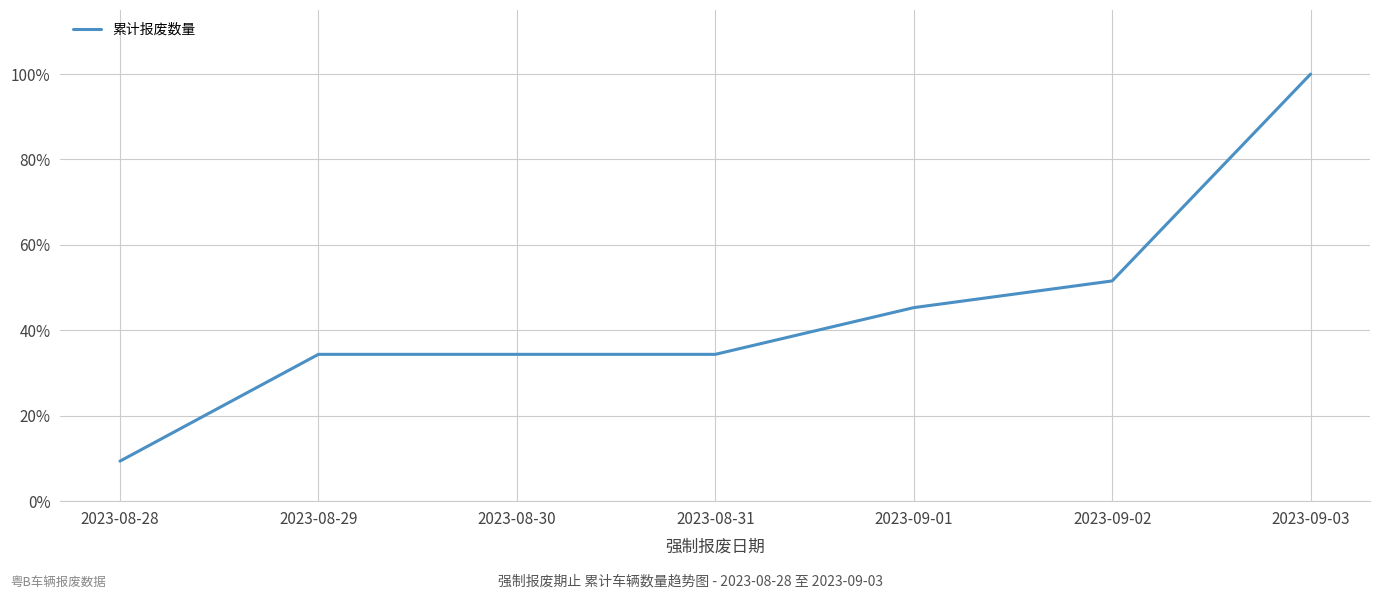

The chart shows a value of 34.4 at 2023-08-29. True or false?

True